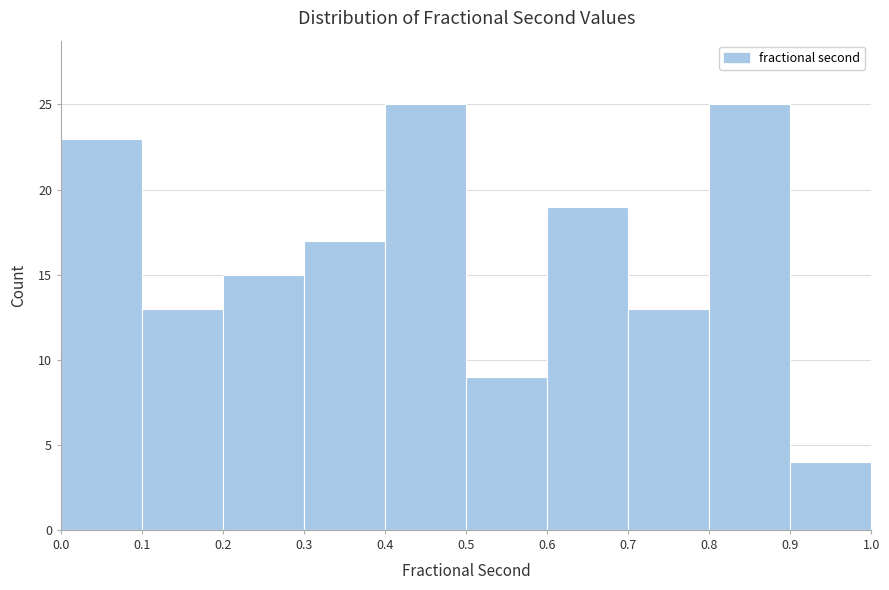

Reading left to right, list every bar in this chart as the range it spans on the x-axis followed by its height. The values are not printed on the chart, so give them approximately, as read against the axis.

0.0 to 0.1: 23
0.1 to 0.2: 13
0.2 to 0.3: 15
0.3 to 0.4: 17
0.4 to 0.5: 25
0.5 to 0.6: 9
0.6 to 0.7: 19
0.7 to 0.8: 13
0.8 to 0.9: 25
0.9 to 1.0: 4